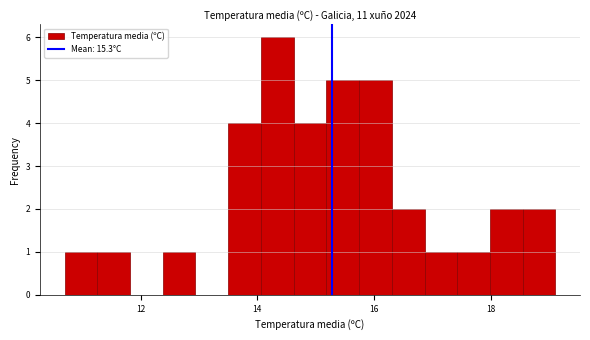

Around what value on the x-axis is the tallest bar? Give the approximate position of its centre, as read against the axis.

14.4